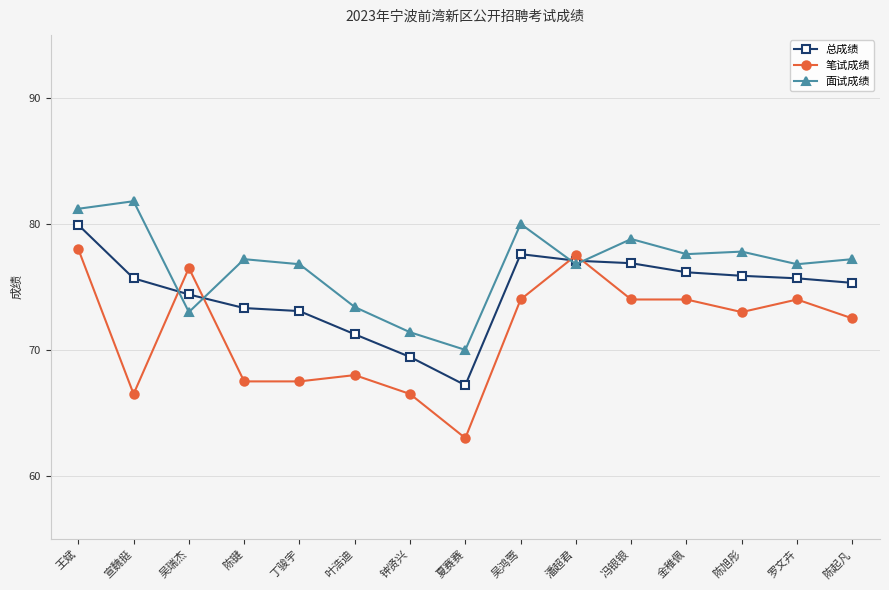

After their last crossing, which series has the higher values: 面试成绩 or 总成绩?

面试成绩